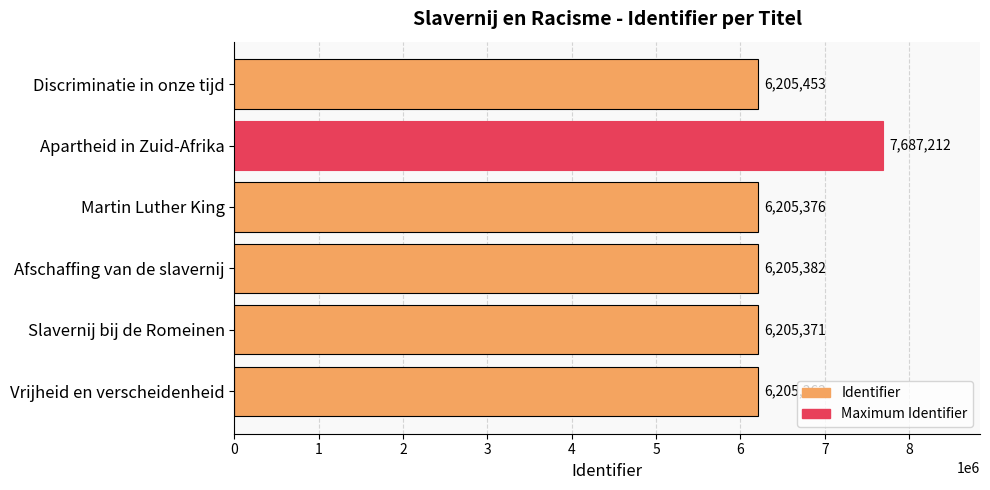

Are the bars horizontal?

Yes